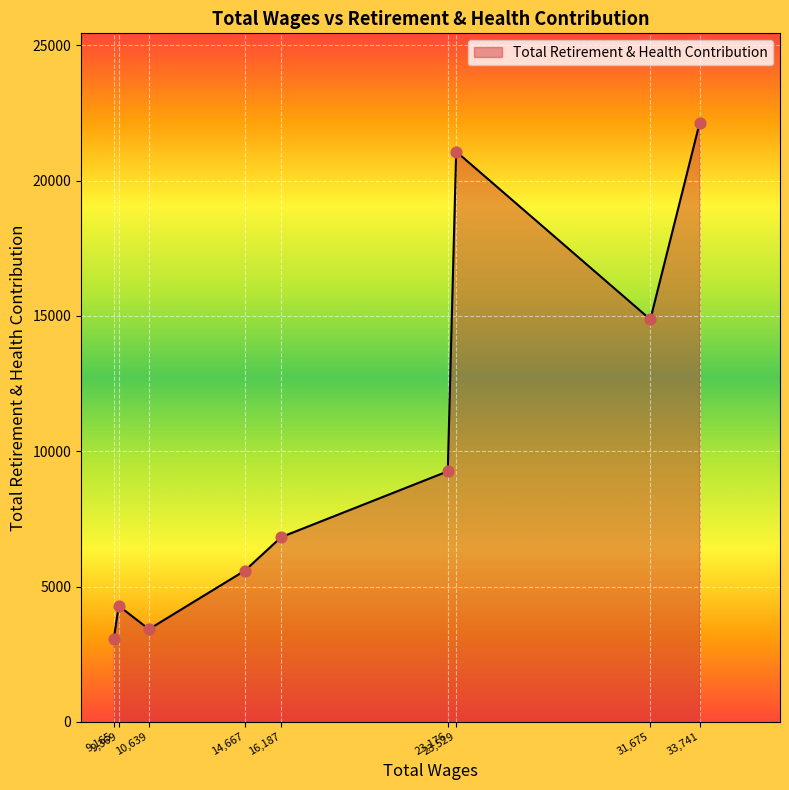

What is the greatest value displayed?

22122